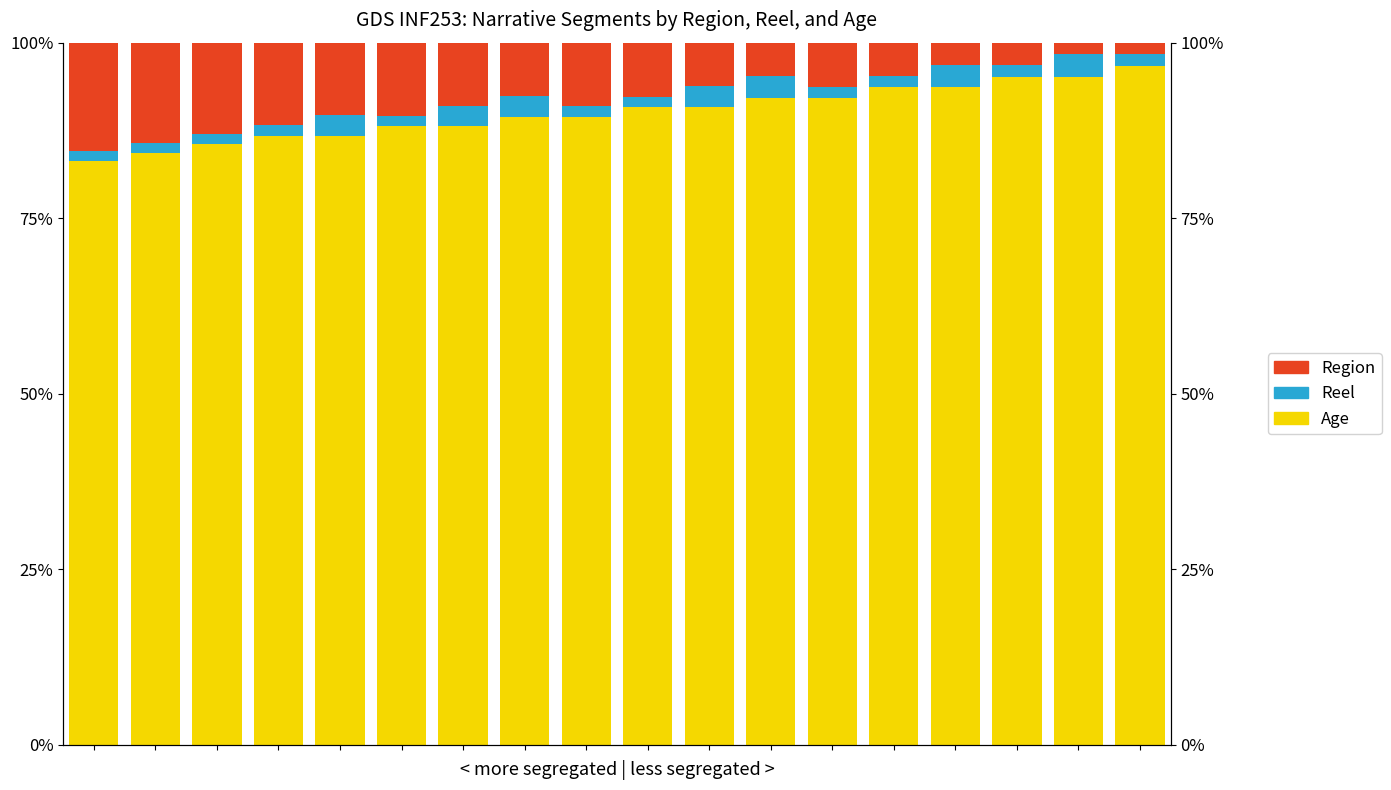

What are all the series names shown in the legend?

Age, Reel, Region